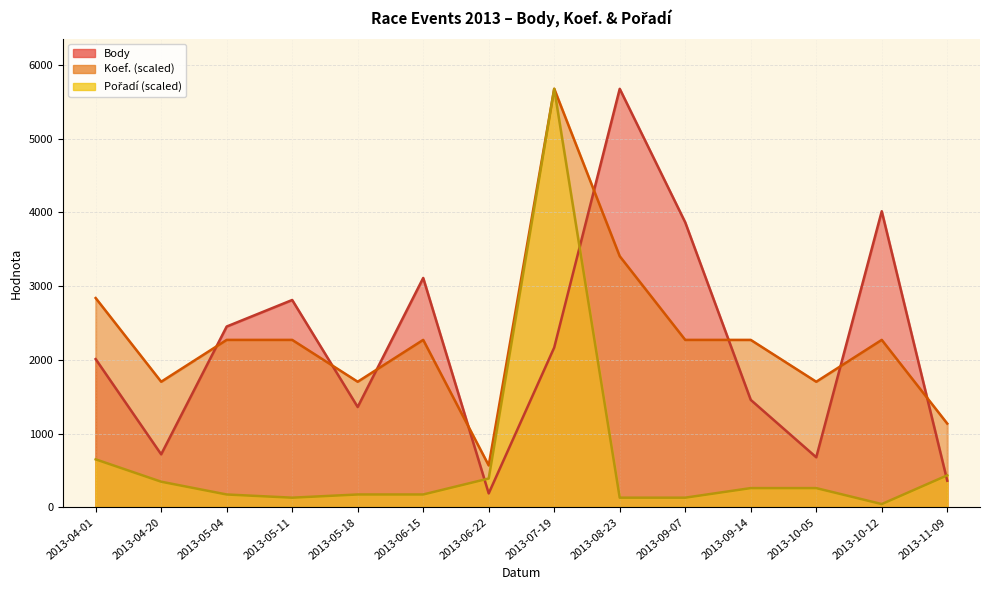

Is the value of Koef. at 2013-06-15 greater than the value of Pořadí at 2013-06-15?

Yes